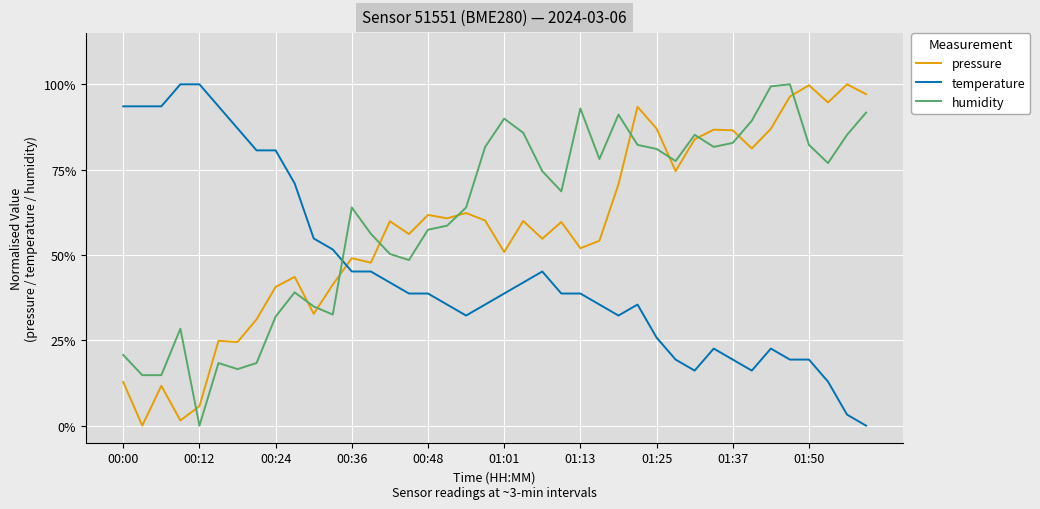

Which label corresponds to the smallest value in the chart?

00:12